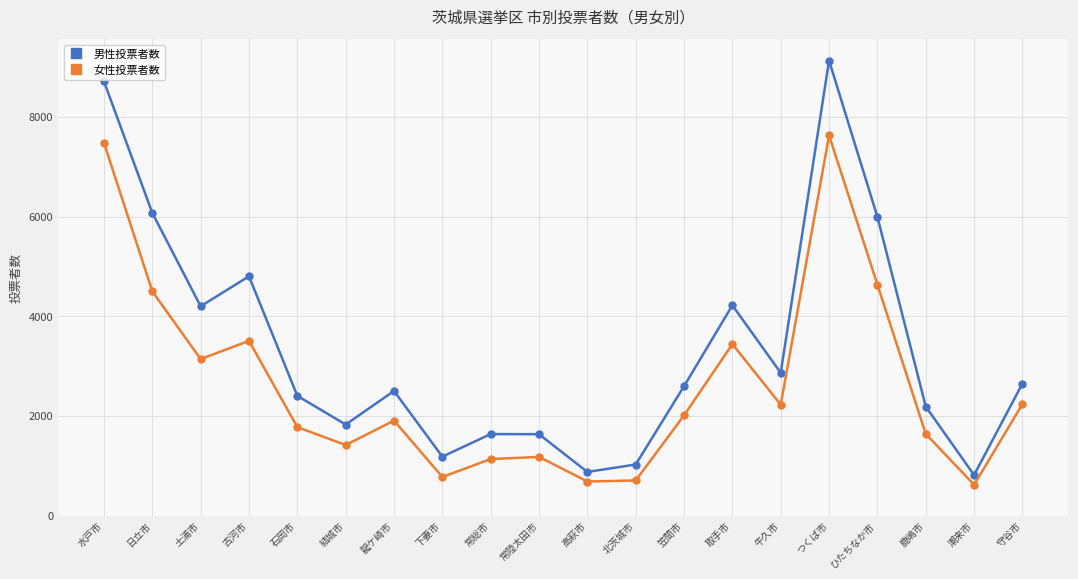

What is the greatest value displayed?

9132